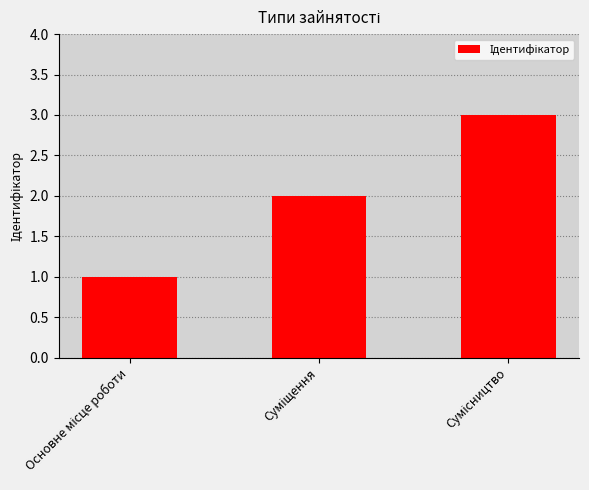

What is the maximum value shown in the chart?

3